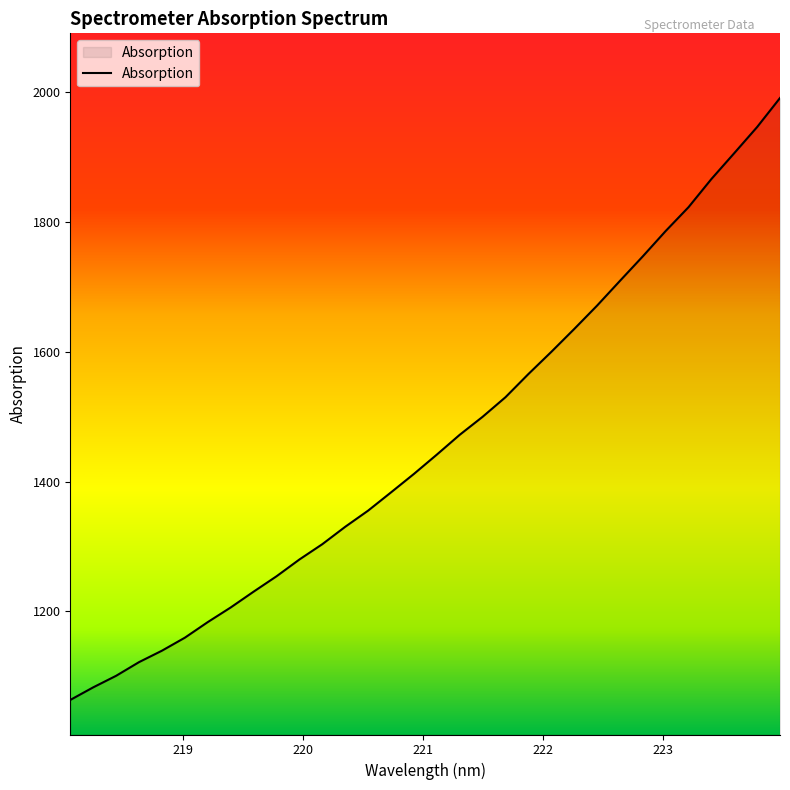

How many categories are shown in the chart?

32